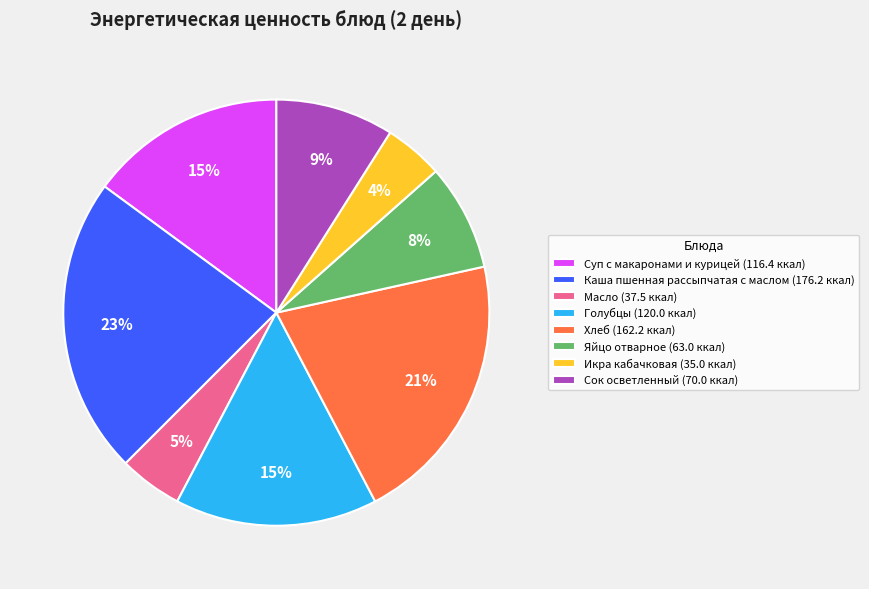

Is Икра кабачковая the majority of the pie?

No